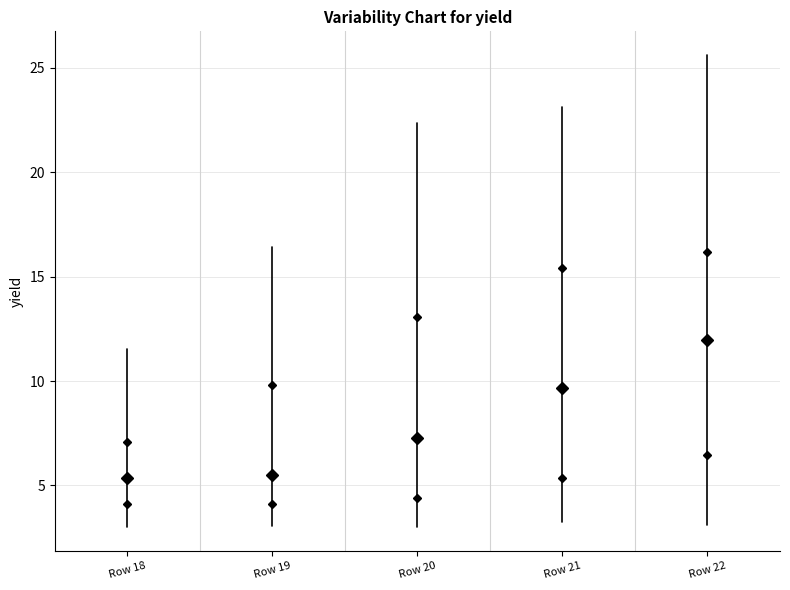

Where does the lower whisker of the box for Row 20 end on the y-axis? The values are not printed on the chart, so give them approximately, as read against the axis.

3.0